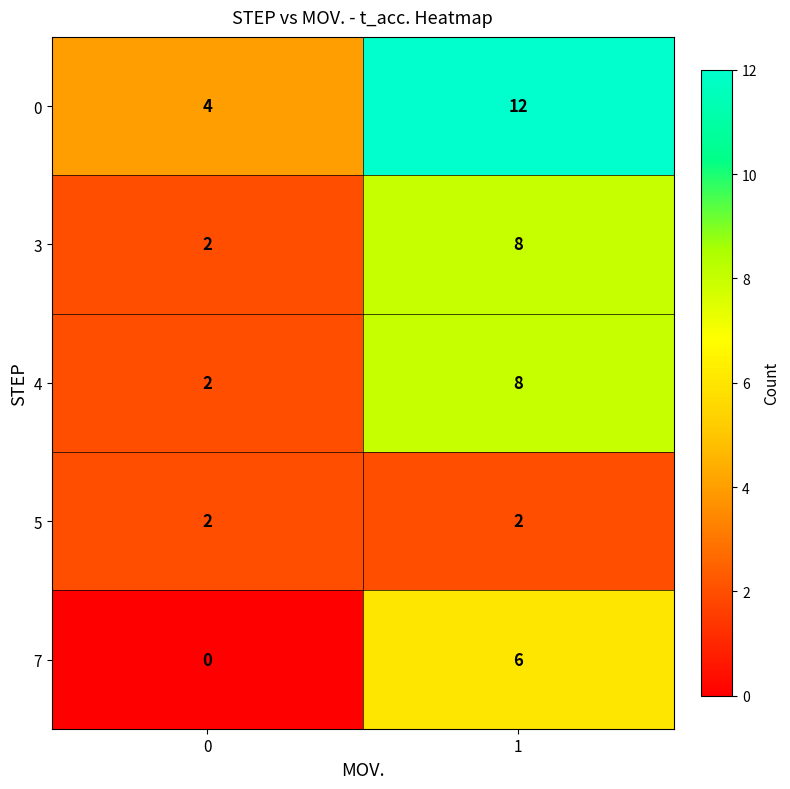

Count the number of categories in the chart.

2